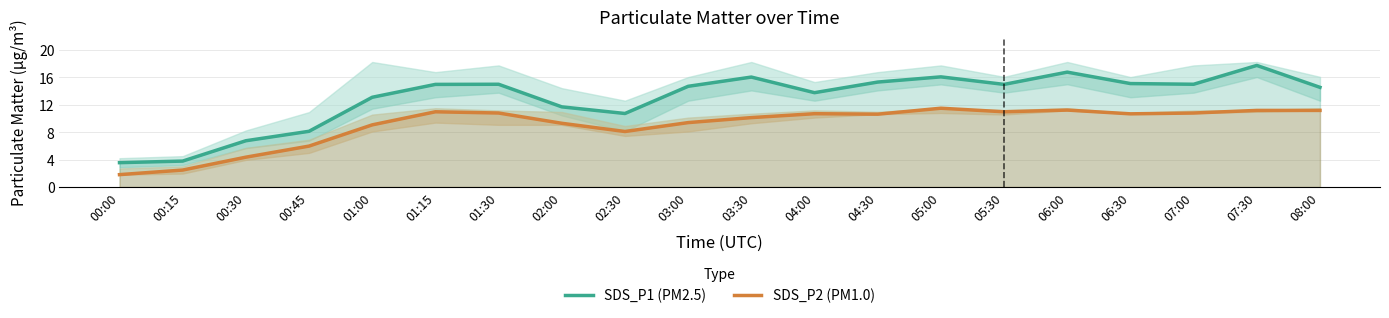

True or false: SDS_P2 (PM1.0) and SDS_P1 (PM2.5) intersect in this chart.

False